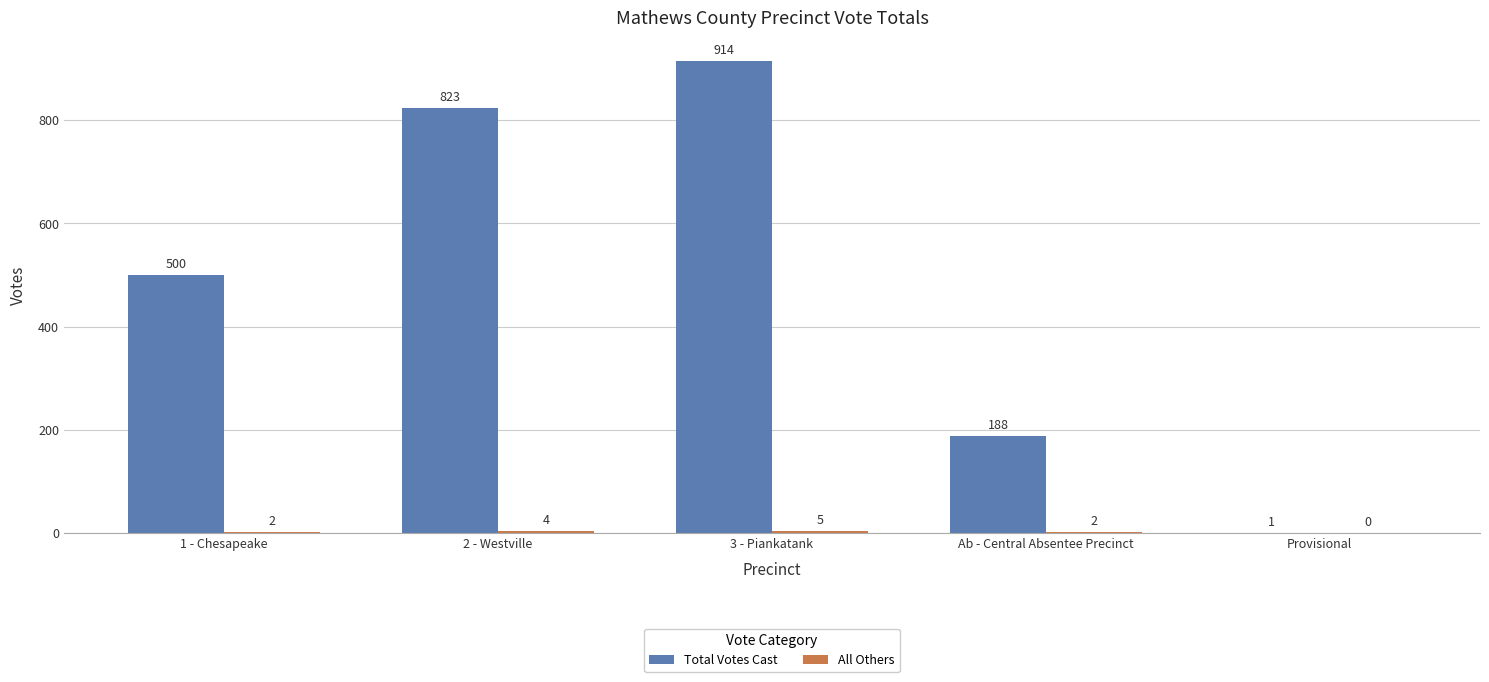

Read the Total Votes Cast value at 1 - Chesapeake, to the nearest 100.

500